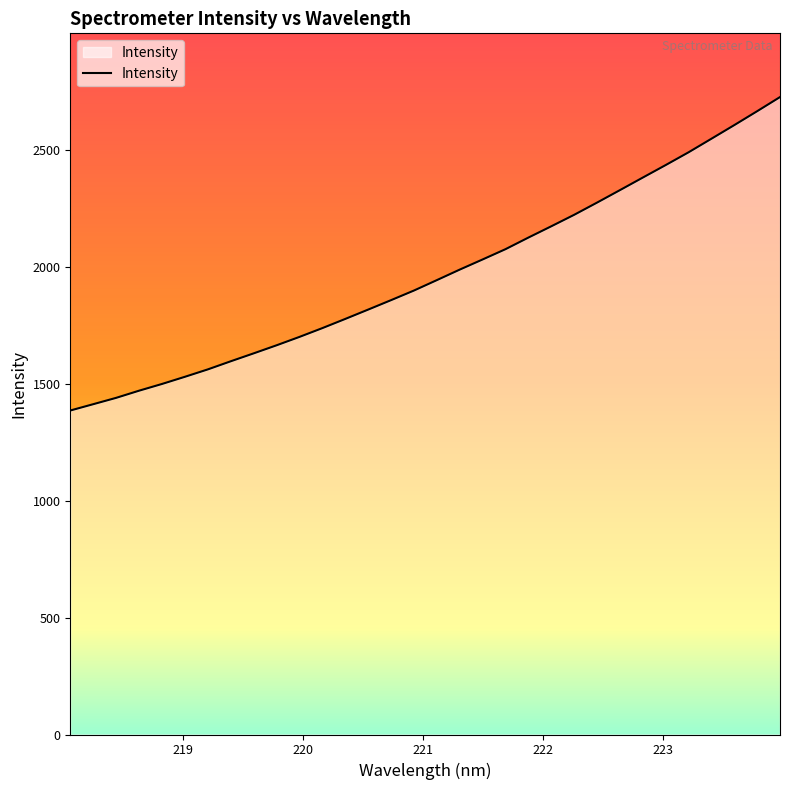

What is the greatest value displayed?

2726.6